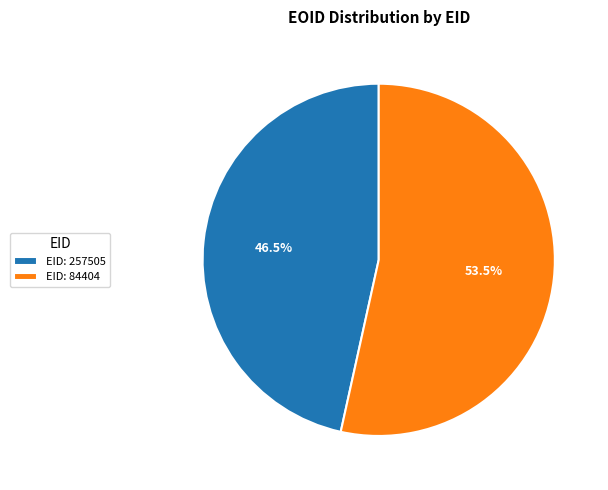

To the nearest percent, what is the average slice percentage?

50%